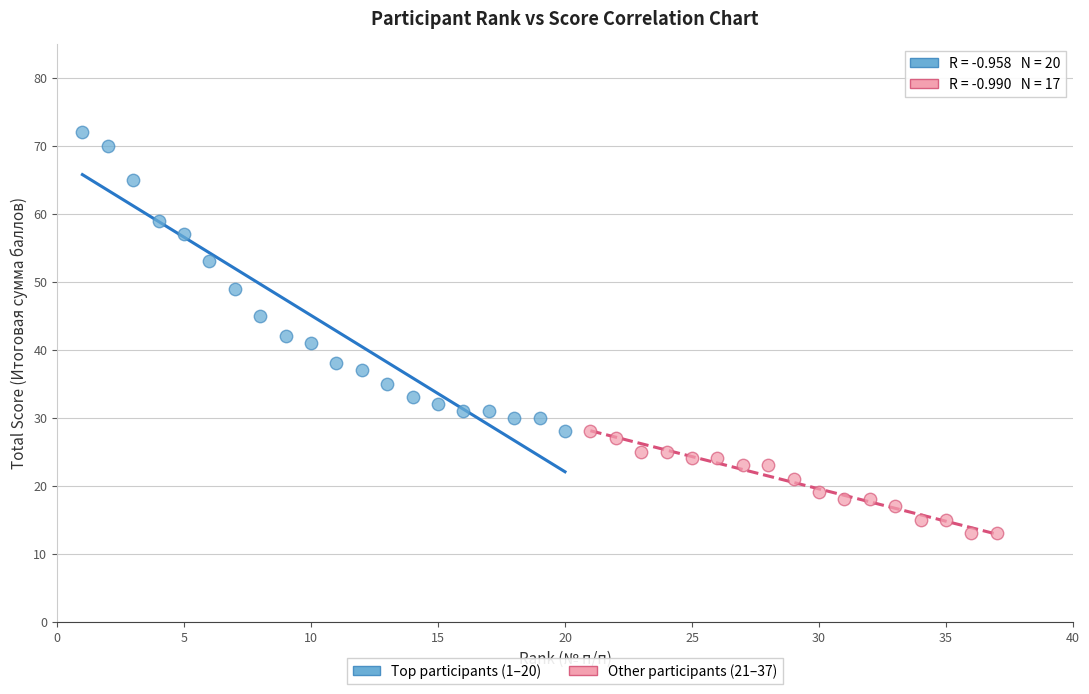

Which series contains the highest Y value?

Top participants (1–20)